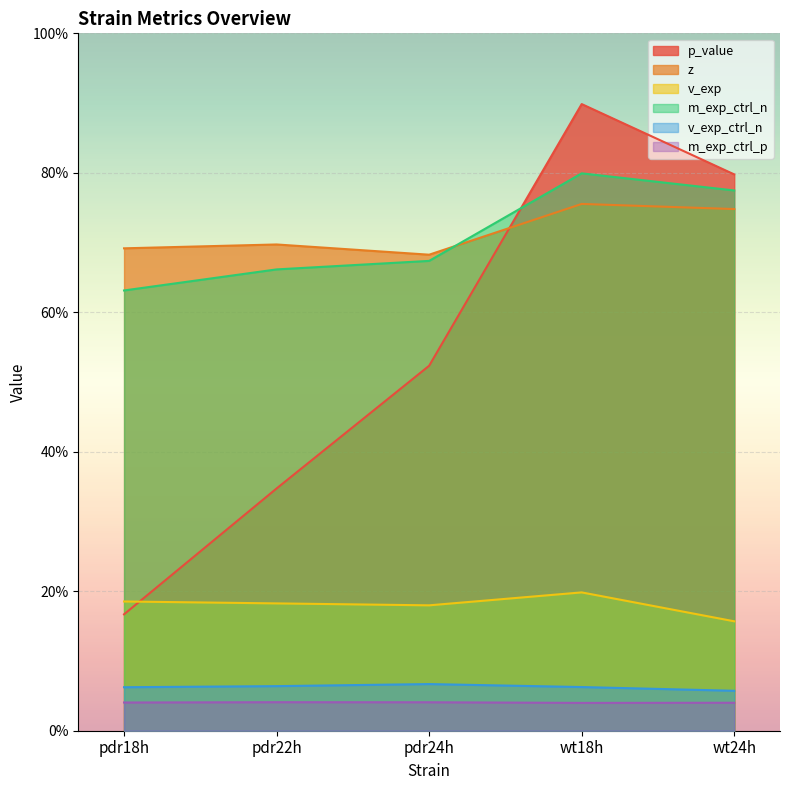

Which series has the largest range (max minus min)?

p_value